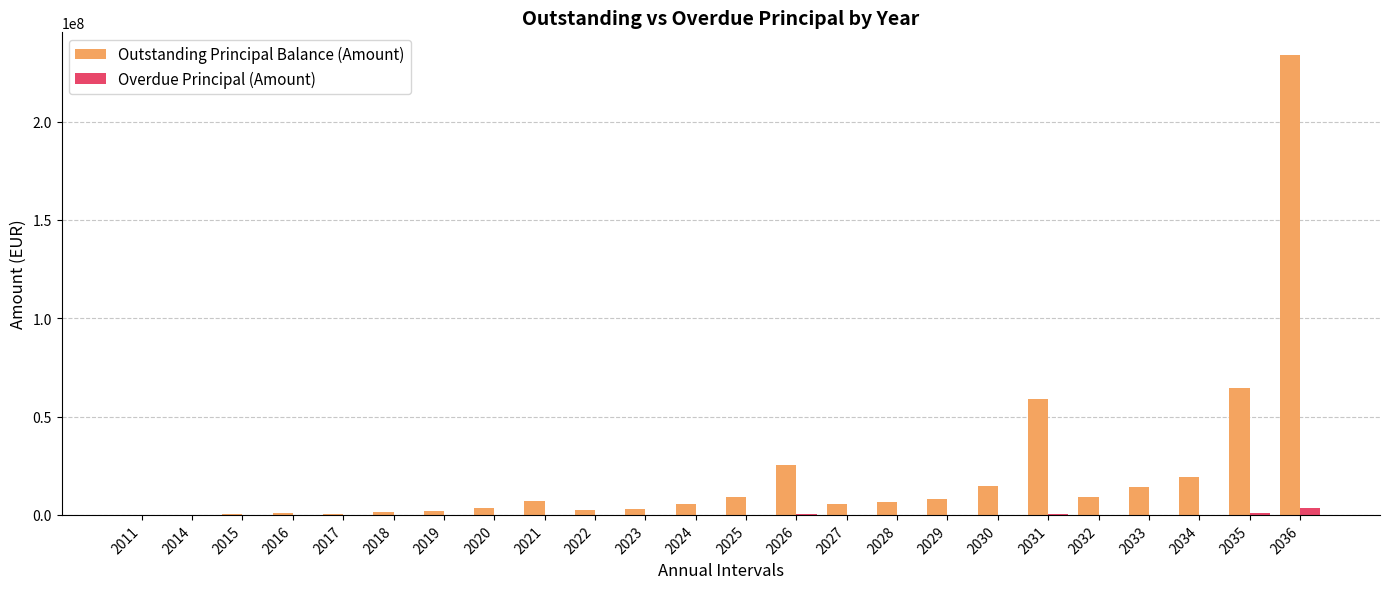

What is the greatest value displayed?

233660052.3